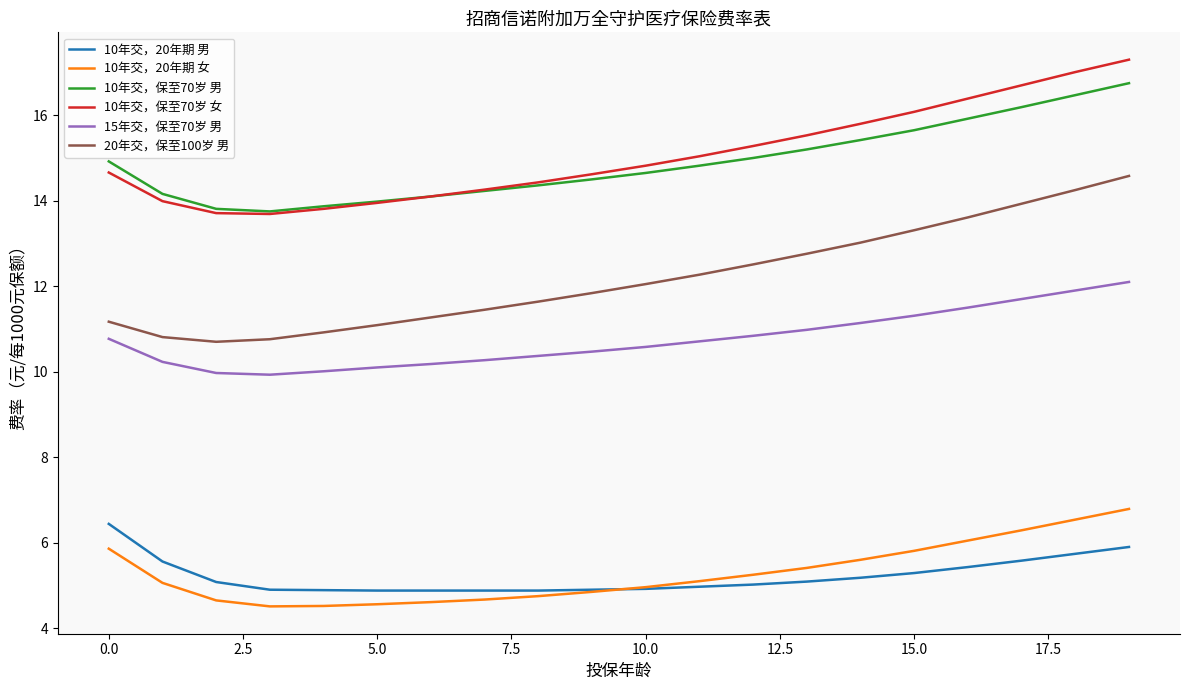

True or false: 10年交，保至70岁 男 and 20年交，保至100岁 男 intersect in this chart.

False